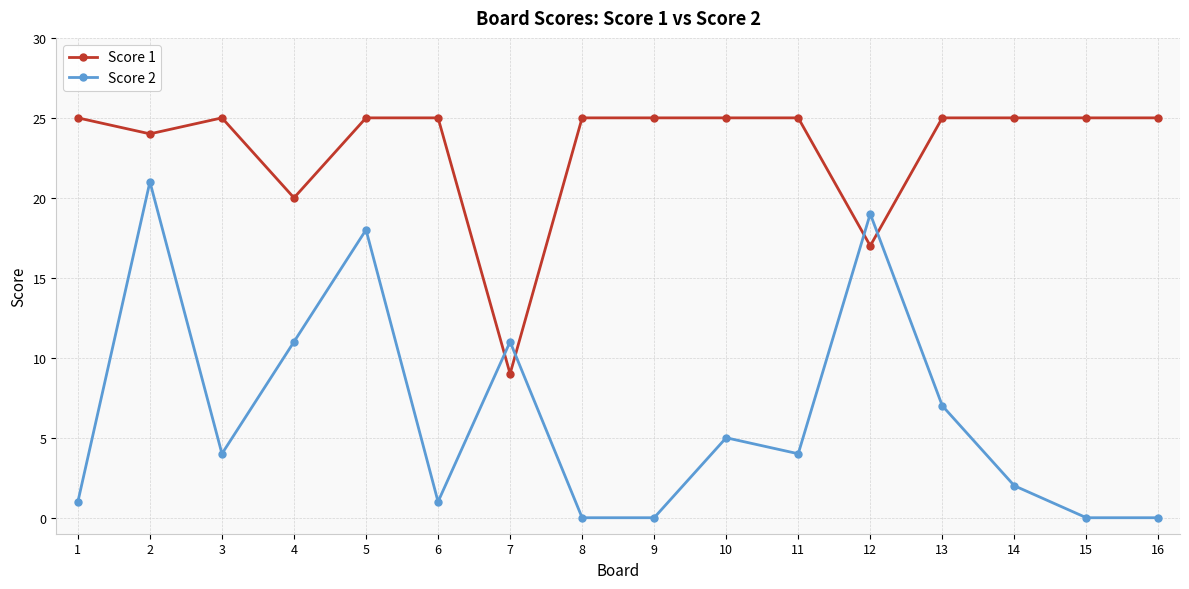

Which series has the widest spread of values?

Score 2